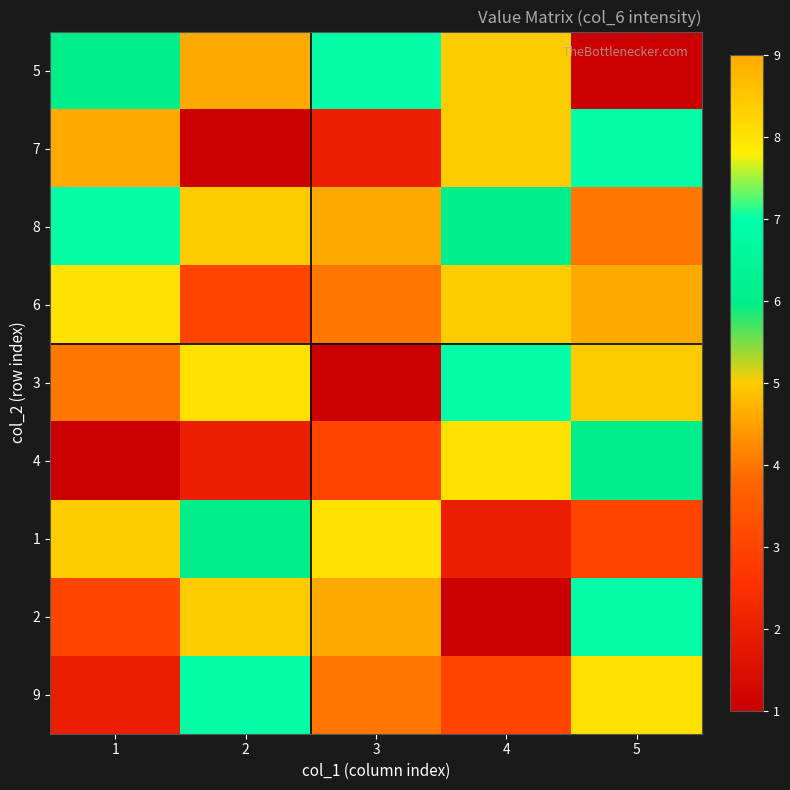

Between 3 and 2, which is larger?

2